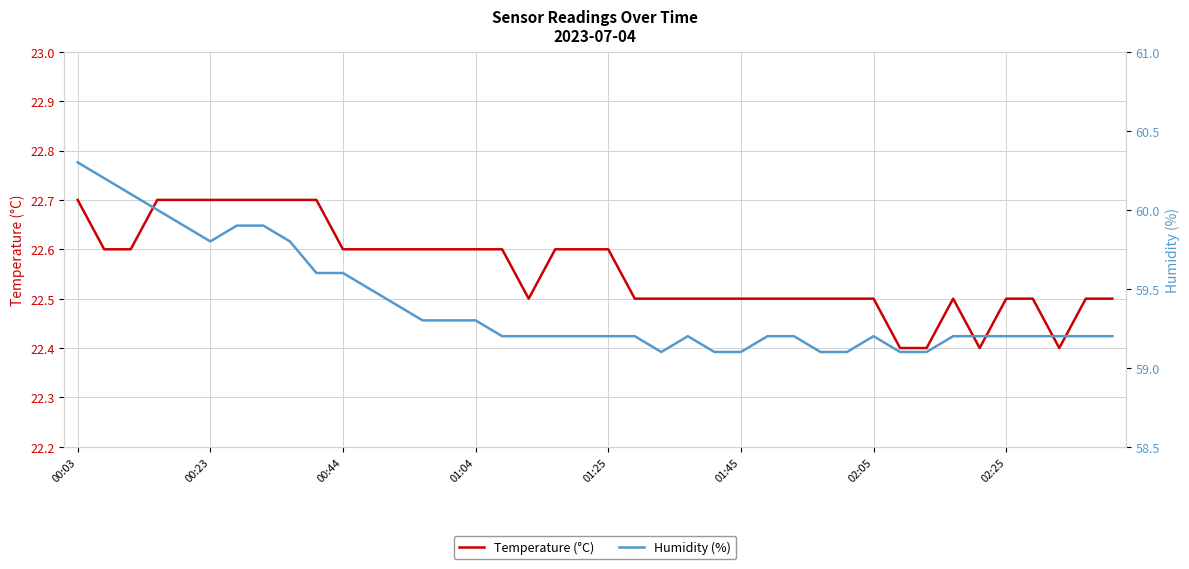

In Temperature (°C), how many points are higher than both neighbors (excluding endpoints)?

1